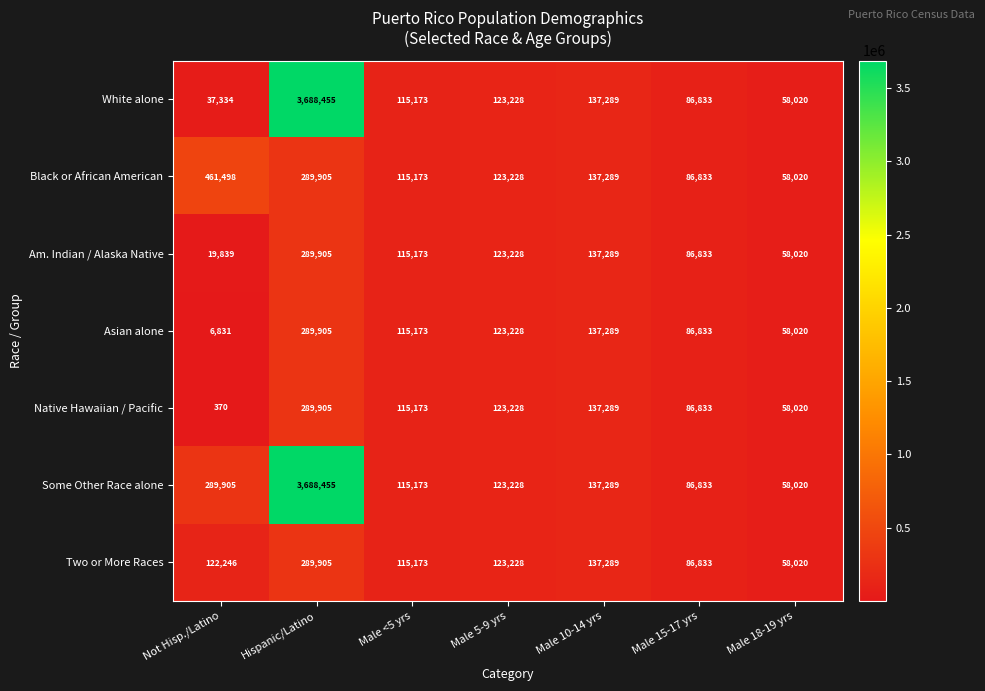

Count the number of categories in the chart.

7